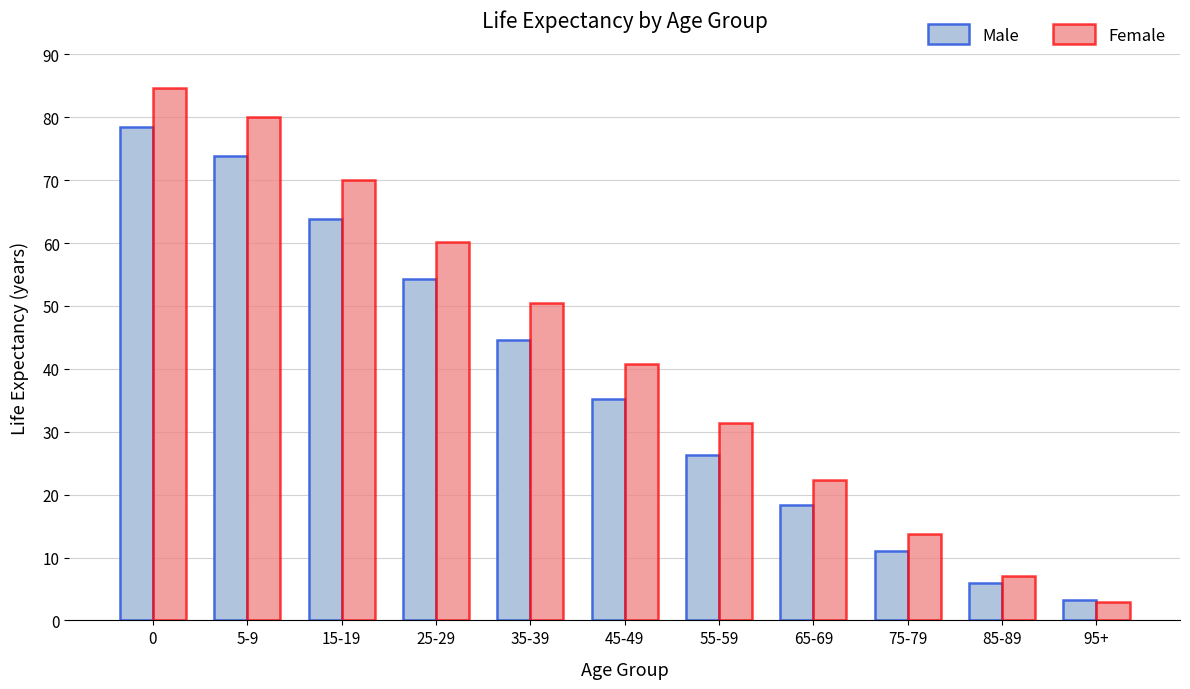

What is the difference between the Male values at 55-59 and 0?

52.2